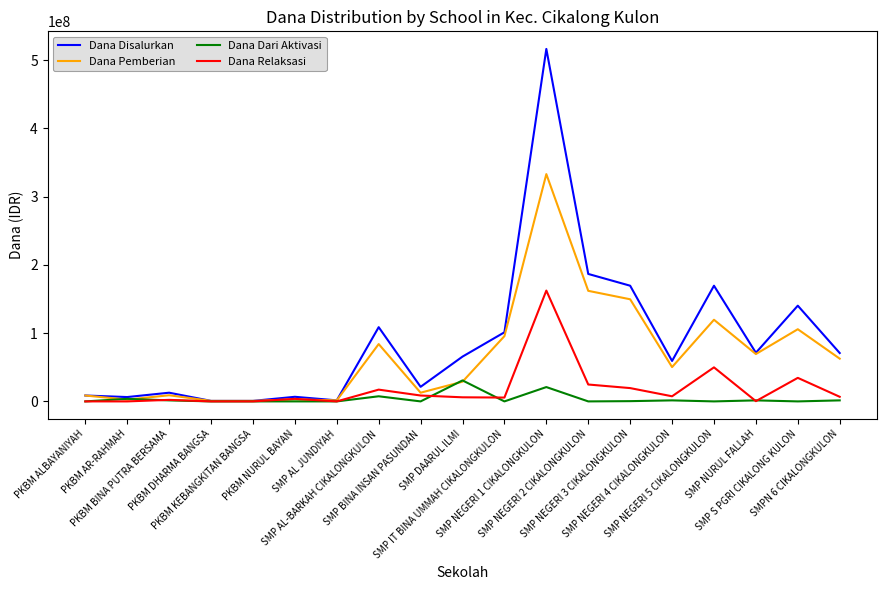

Which series has the widest spread of values?

Dana Disalurkan